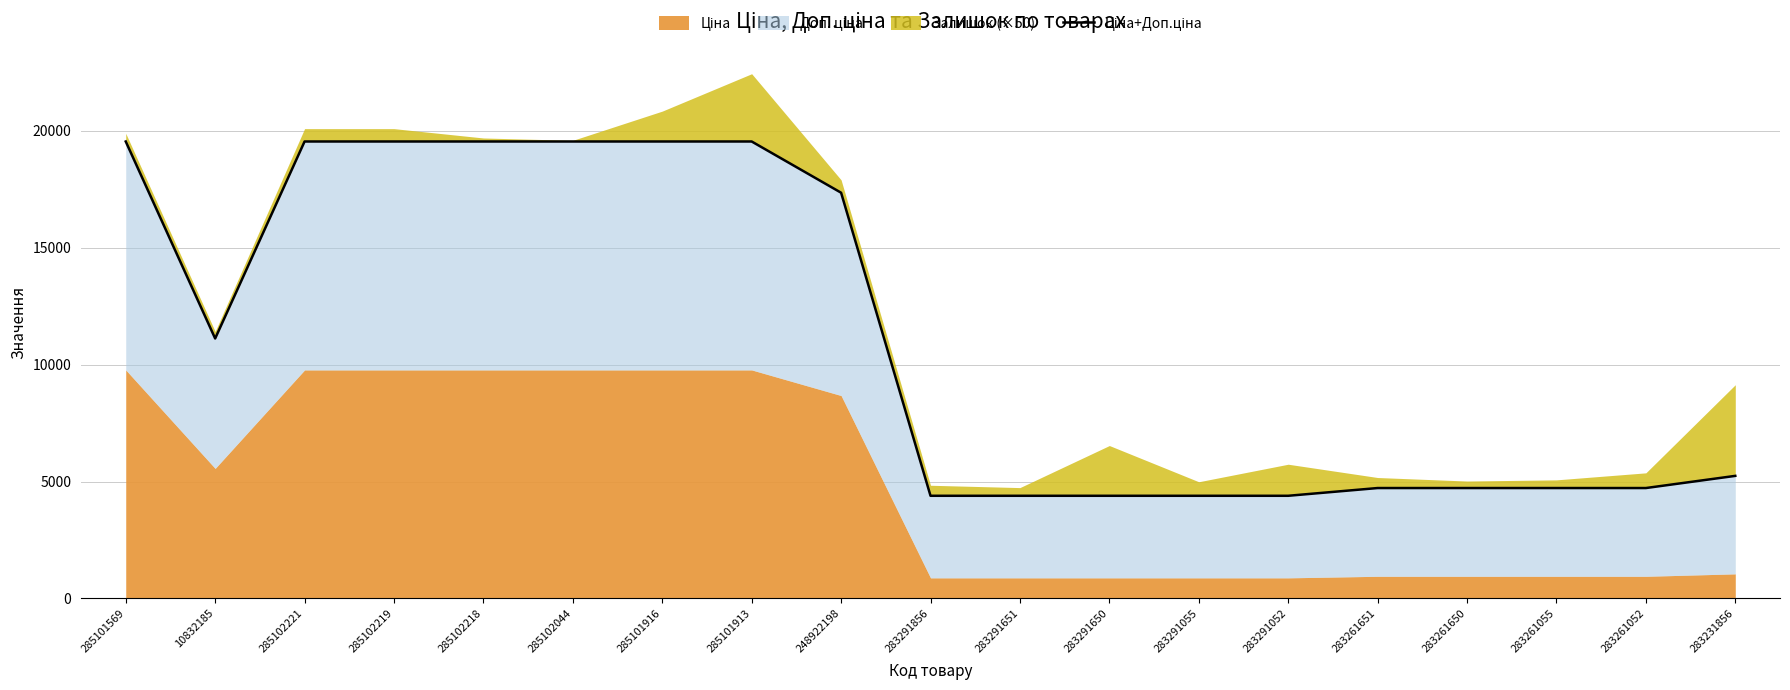

List the labels in order of value, largest first.

285101569, 285102221, 285102219, 285102218, 285102044, 285101916, 285101913, 248922198, 10832185, 283231856, 283261651, 283261650, 283261055, 283261052, 283291856, 283291651, 283291650, 283291055, 283291052